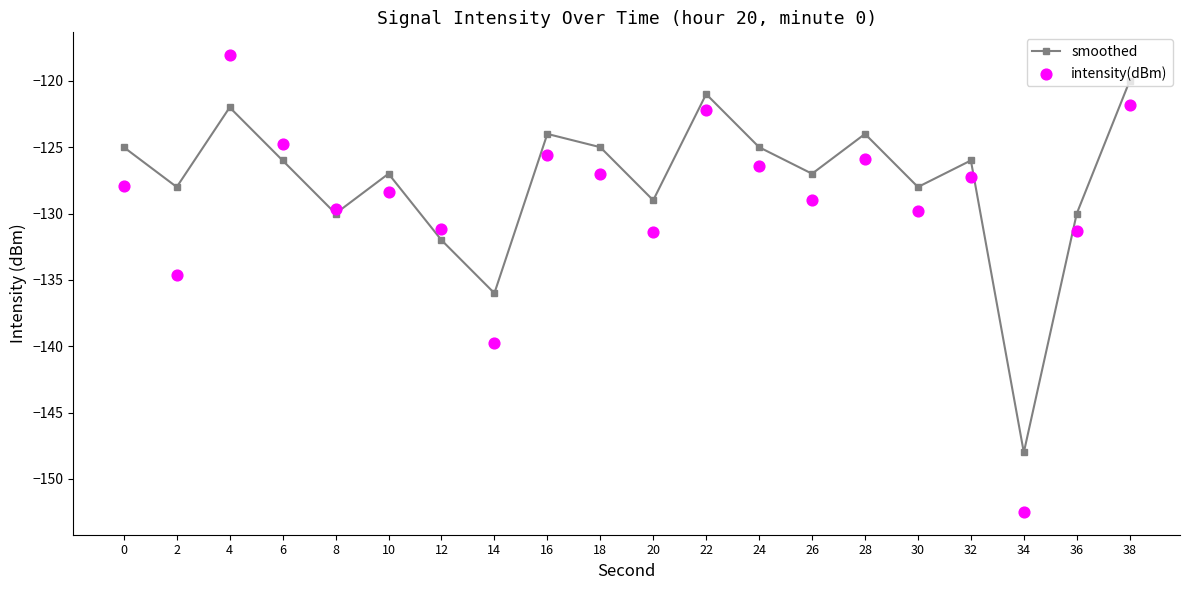

At how many categories does at least one series exceed -141?

19